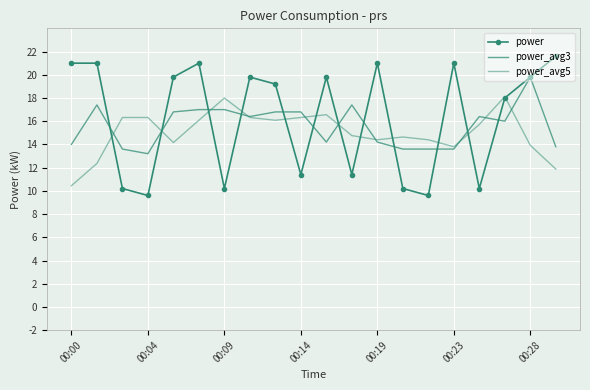

True or false: power and power_avg5 intersect in this chart.

True